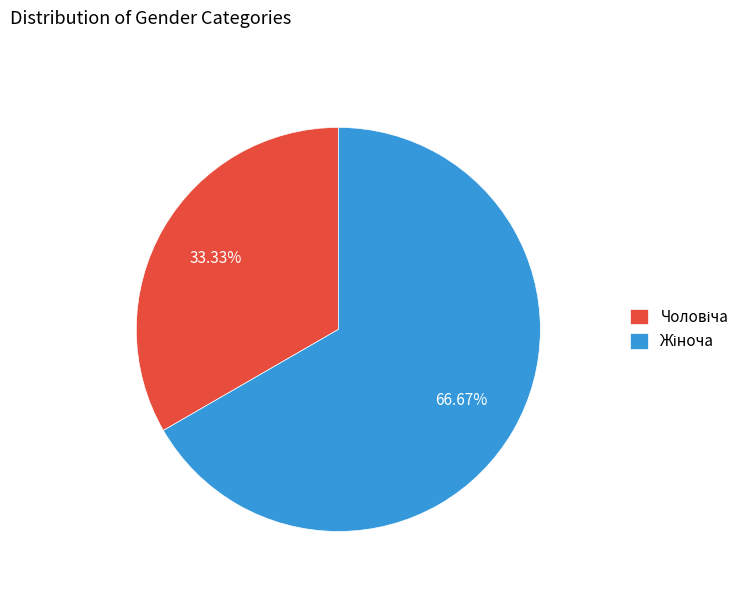

To the nearest percent, what is the difference between the largest and smallest slice percentages?

33%